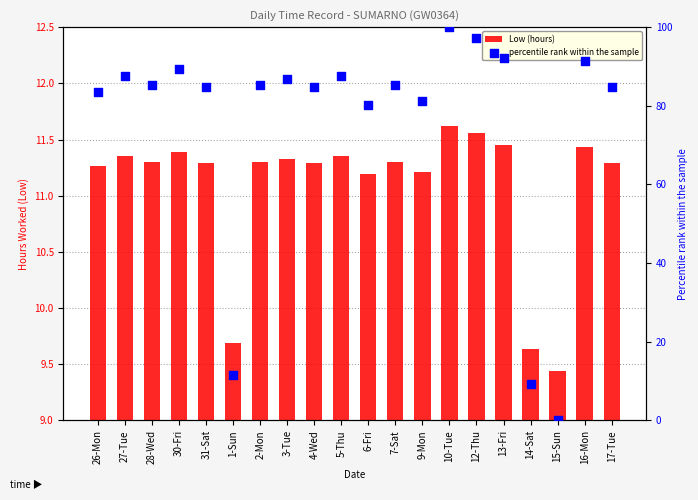

What are all the series names shown in the legend?

Low (hours), percentile rank within the sample